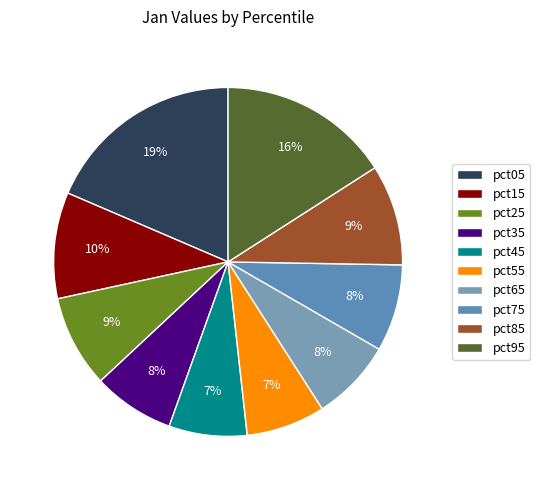

To the nearest percent, what percentage of the pie is pct45?

7%